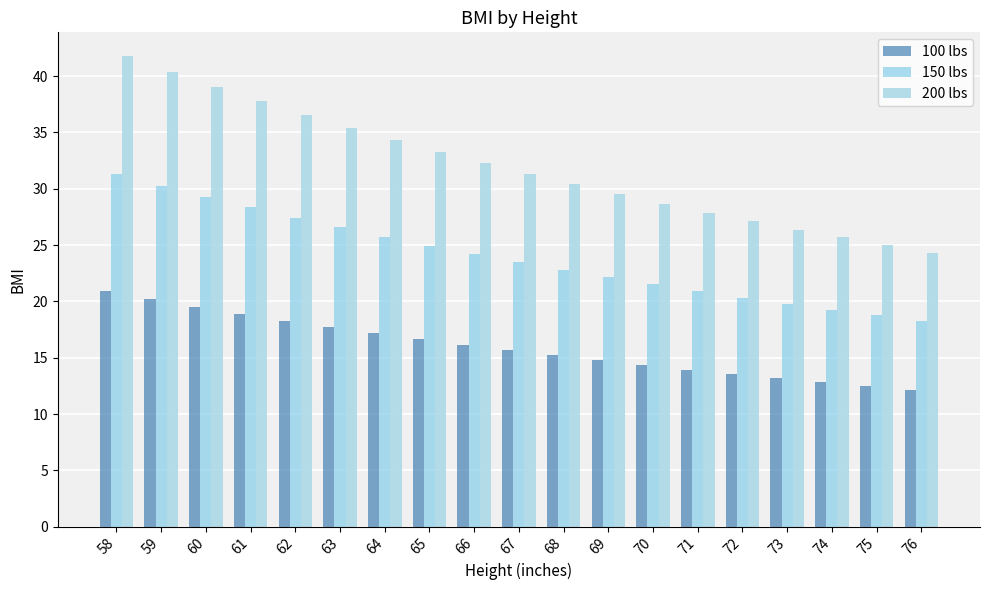

How many groups of bars are there?

19